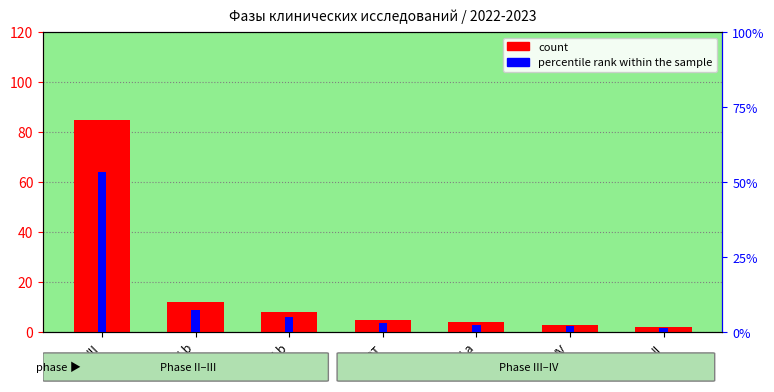

Where is percentile rank within the sample nearest to the value 27?

III b